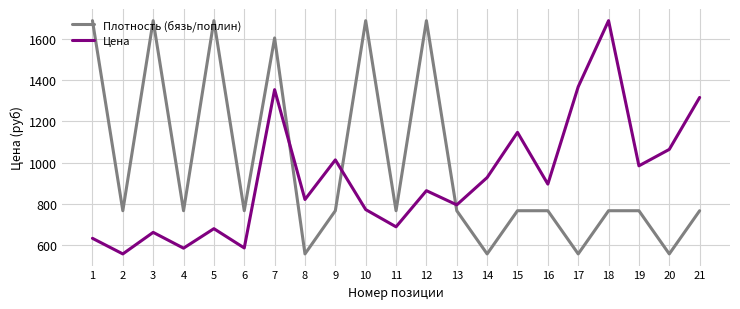

How many interior local valleys does the Плотность (бязь/поплин) series have?

8